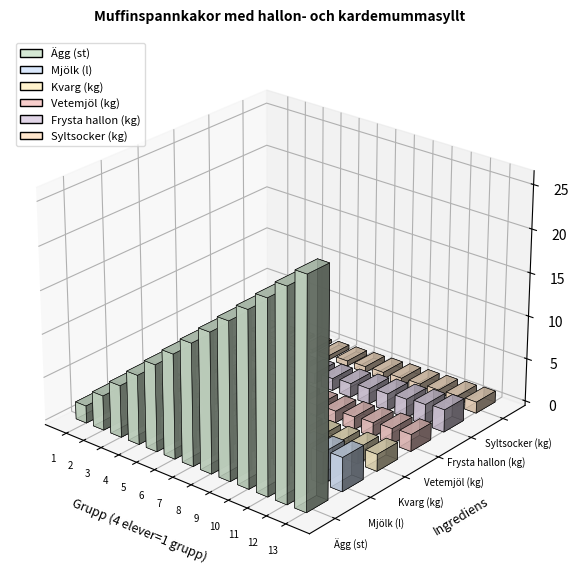

What is the difference between the maximum and minimum values in the Frysta hallon (kg) series?

2.4